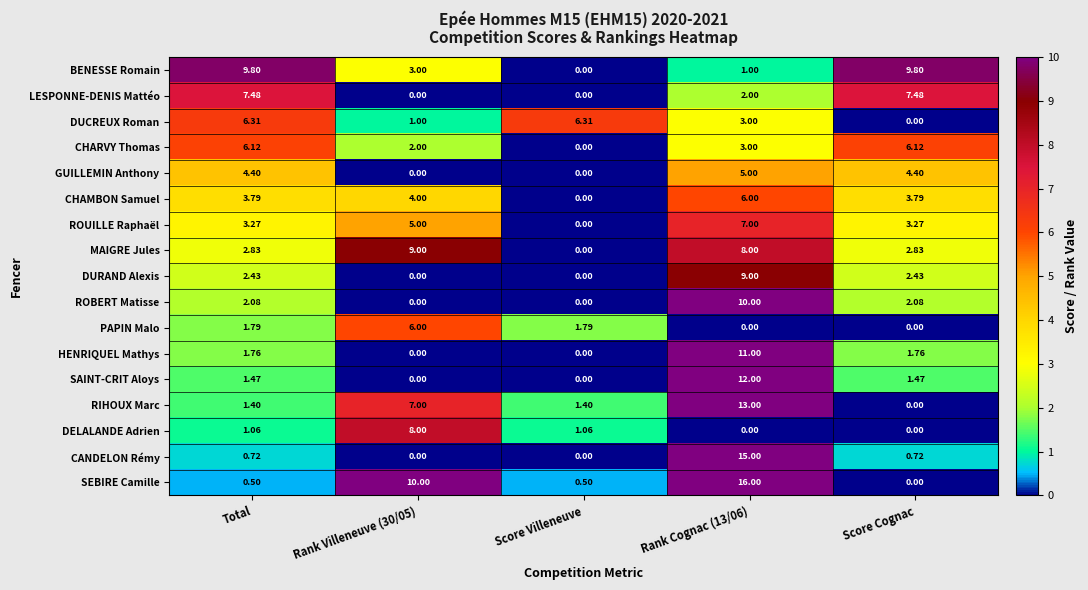

Where does the CHARVY Thomas series first go above 3?

Total